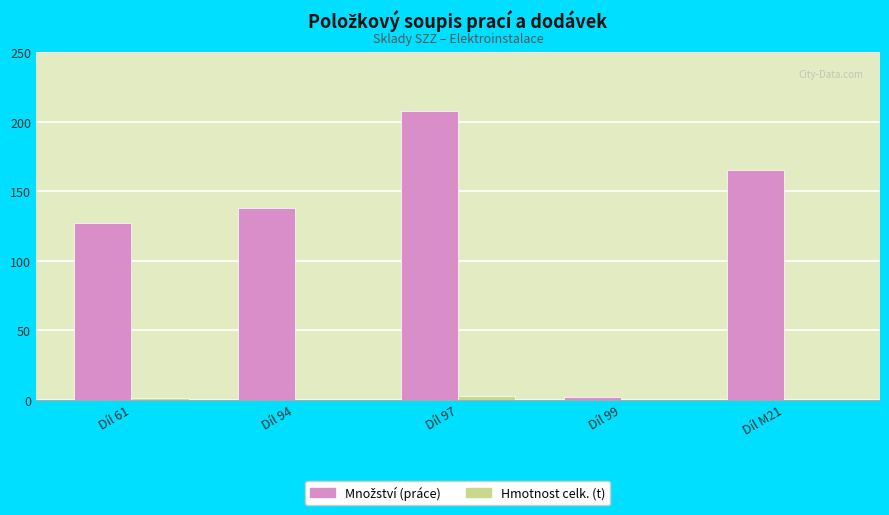

What is the maximum value shown in the chart?

208.0